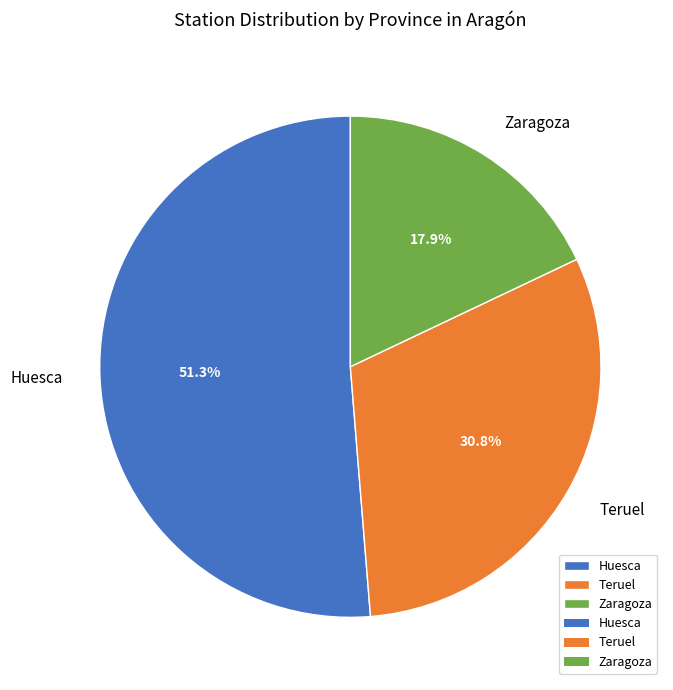

To the nearest percent, what percentage of the pie is Teruel?

31%